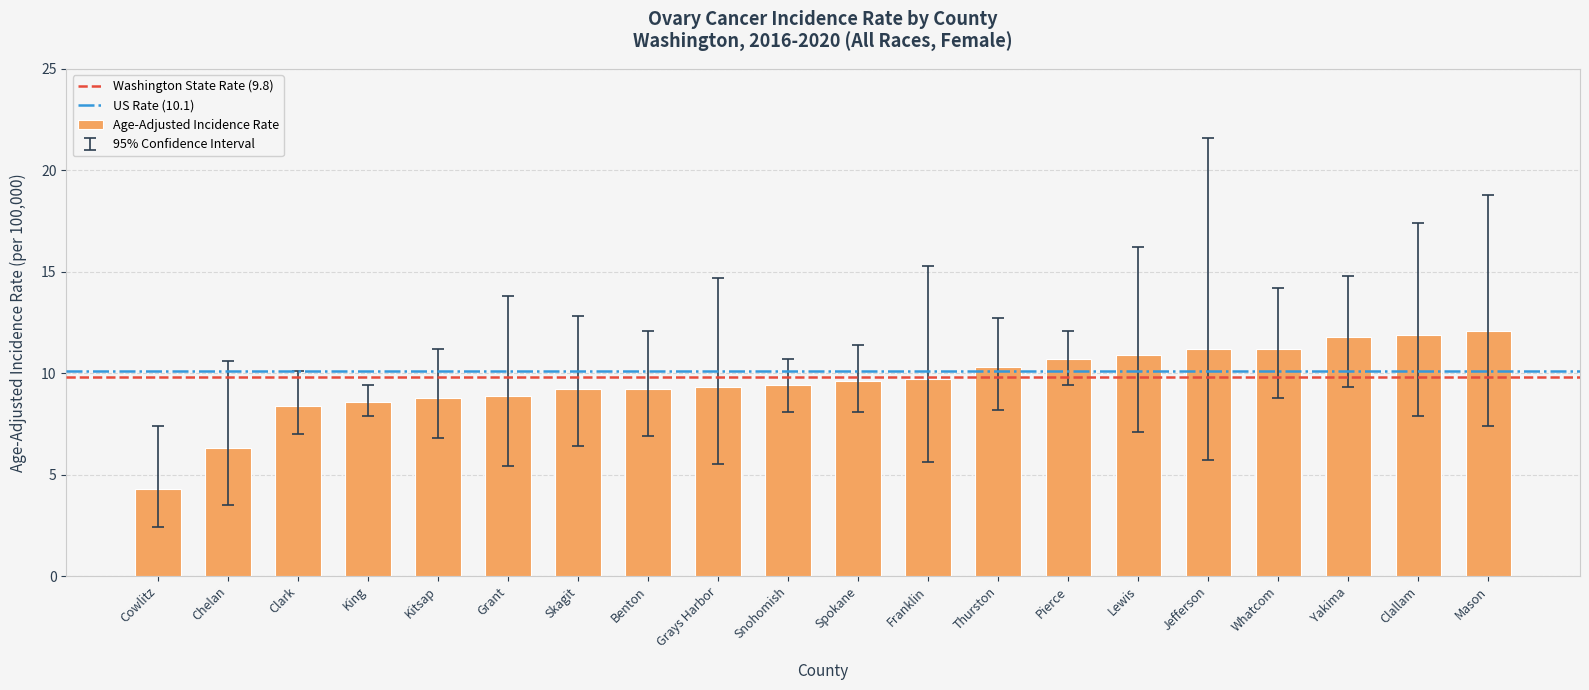

What is the greatest value displayed?

12.1